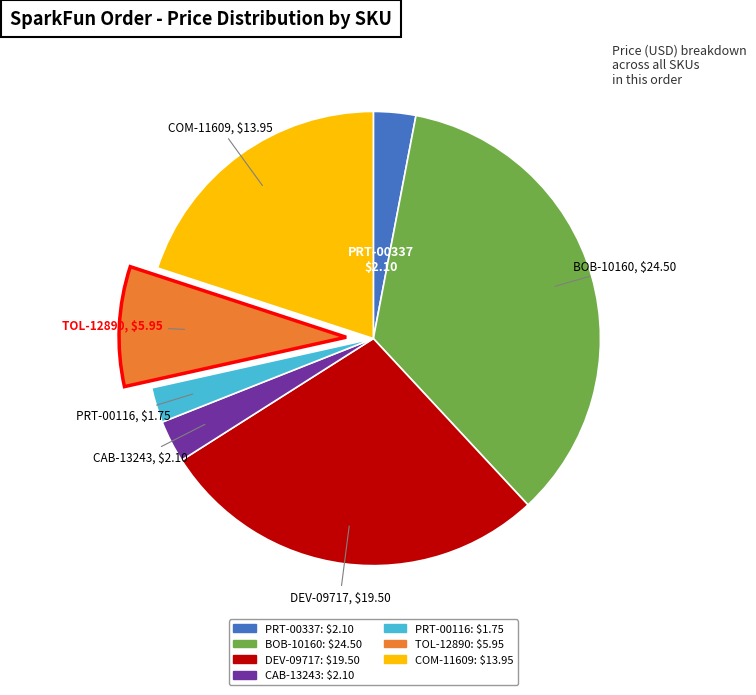

Is CAB-13243 the majority of the pie?

No